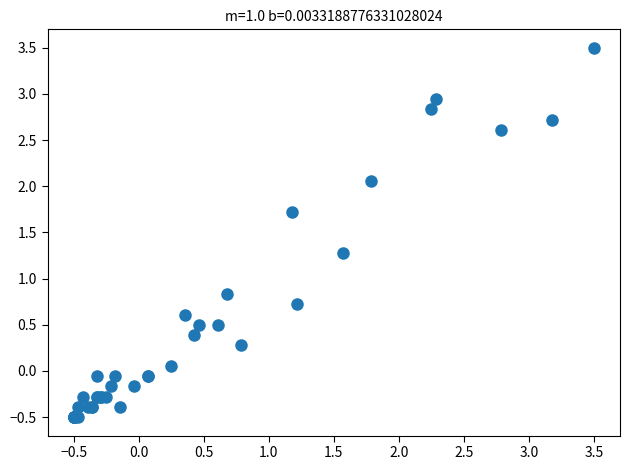

What Y value in the scatter plot is closest to 1?

0.8